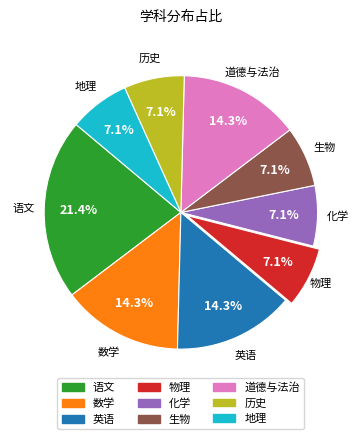

True or false: 语文 accounts for 12% of the total.

False